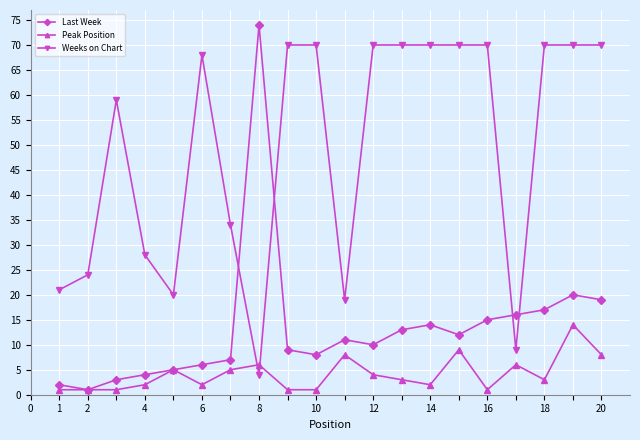

How many data points in Weeks on Chart are less than 70?

10